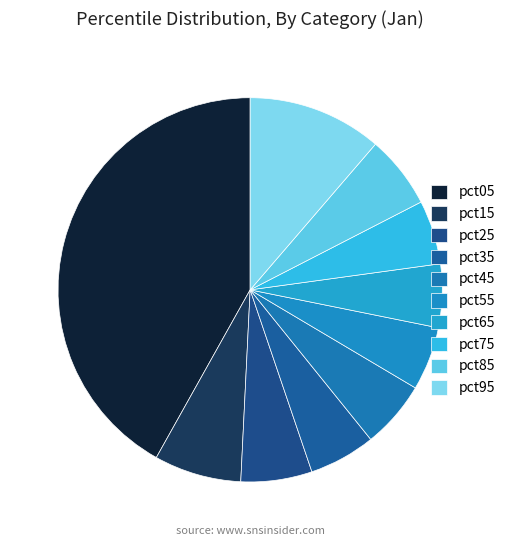

How many segments does this pie chart have?

10